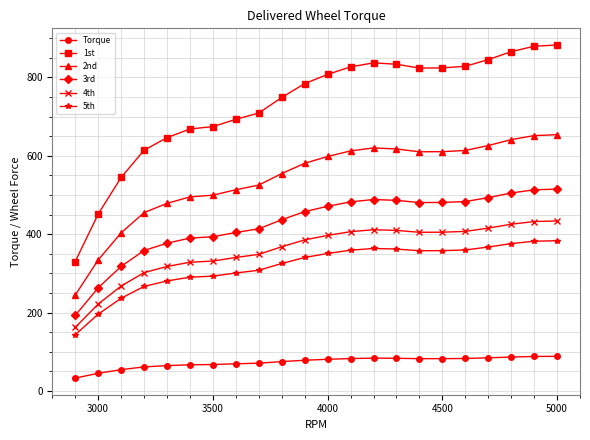

What is the lowest value of the 5th series?

143.5